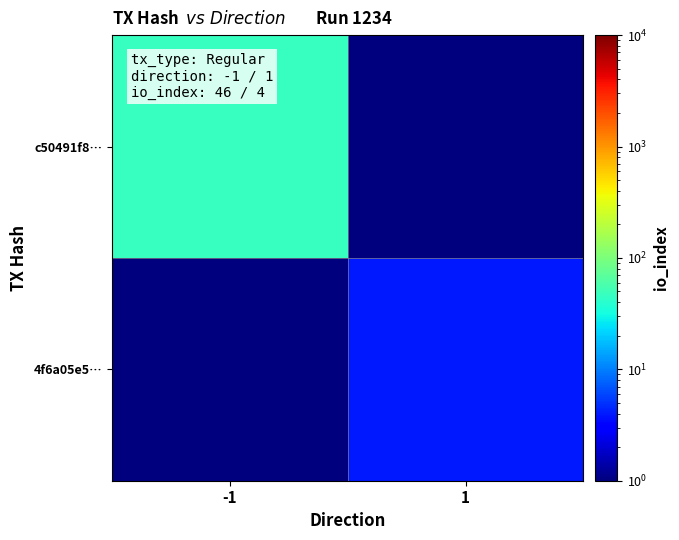

What is the total value across all series at -1?

46.5